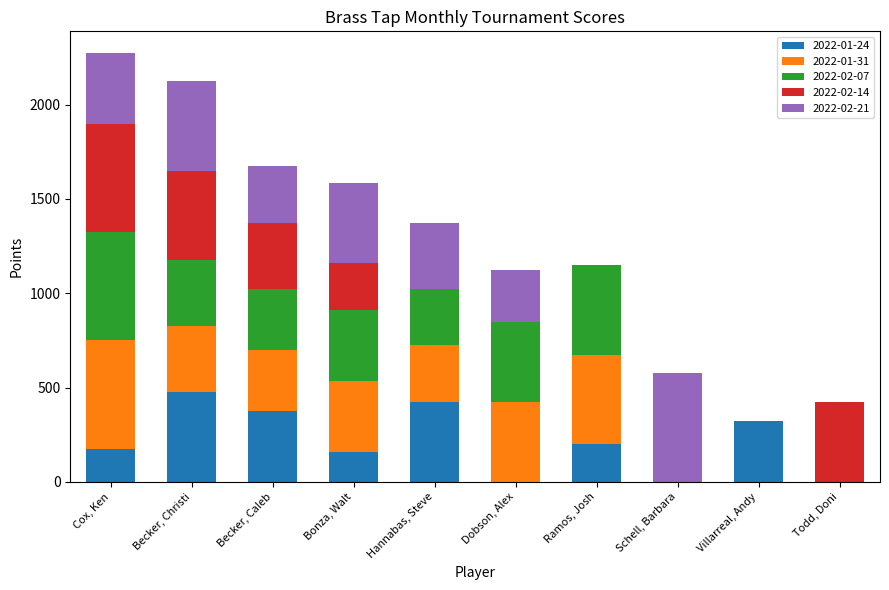

True or false: 2022-01-24 has a value of 0 at Todd, Doni.

True